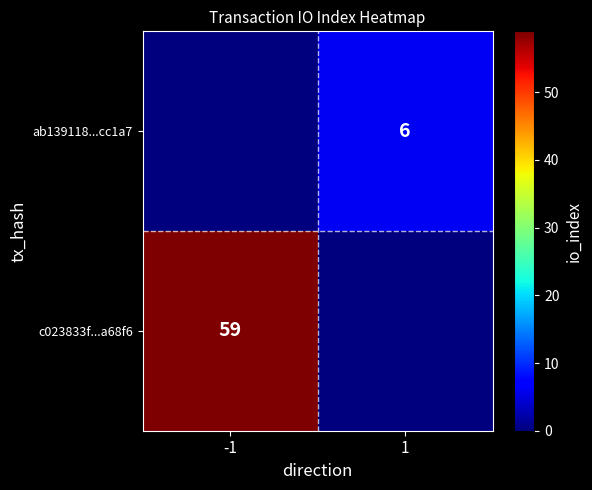

True or false: c023833f...a68f6 has a value of 59 at -1.

True